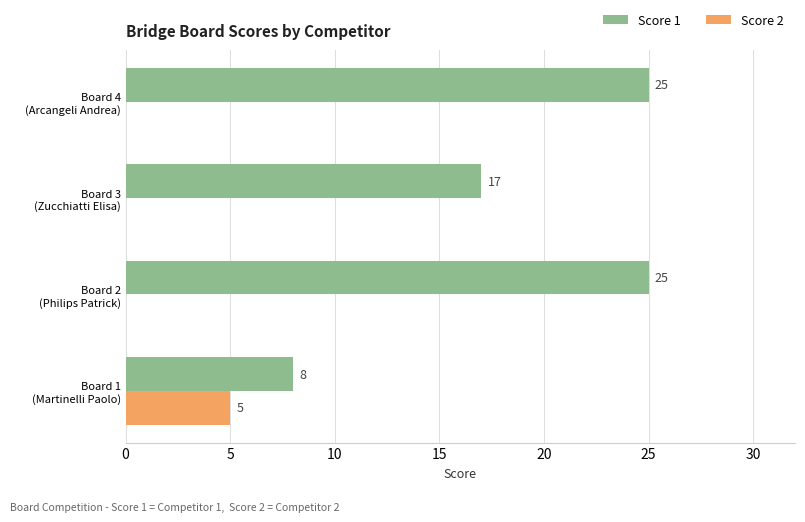

What is the highest value of the Score 1 series?

25